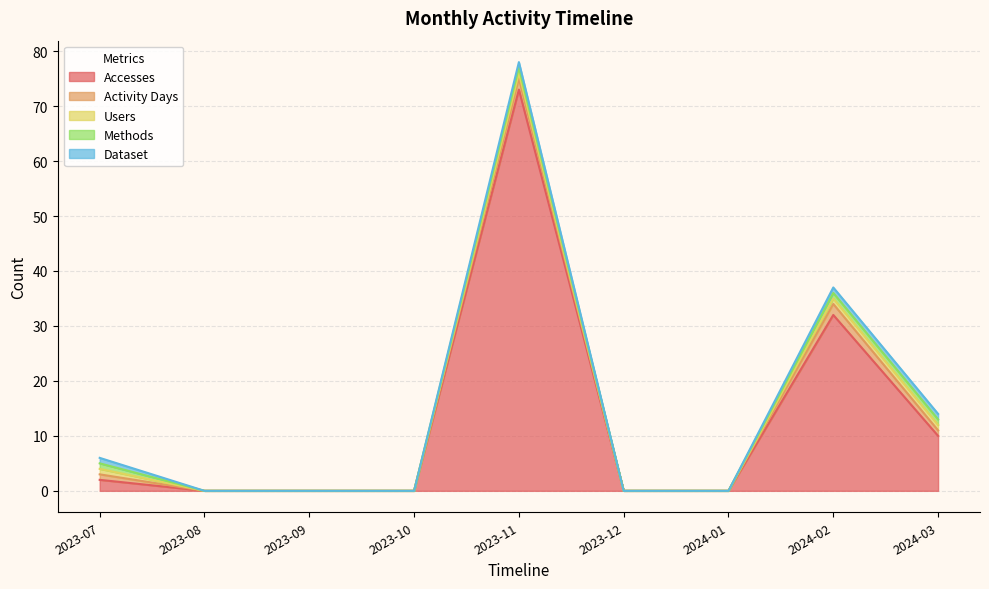

What are all the series names shown in the legend?

Accesses, Activity Days, Users, Methods, Dataset